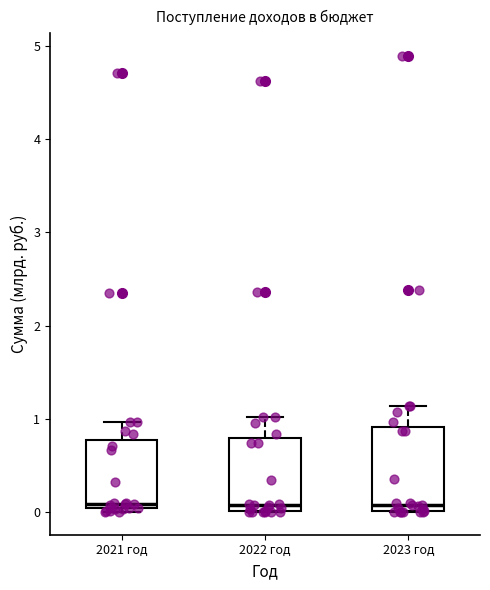

Where is the lower edge of the box for 2023 год on the y-axis? The values are not printed on the chart, so give them approximately, as read against the axis.

0.0